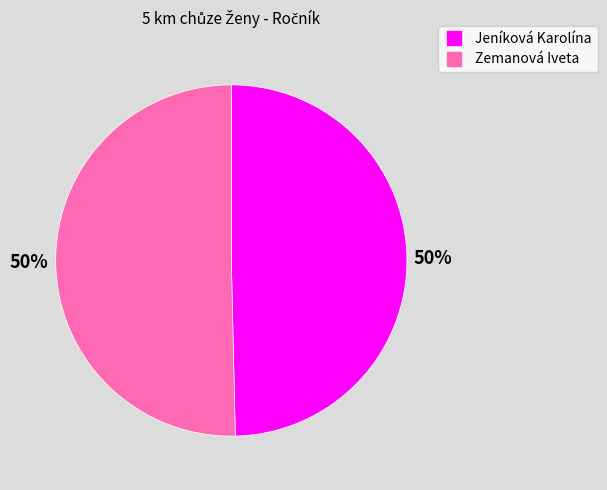

To the nearest percent, what is the average slice percentage?

50%